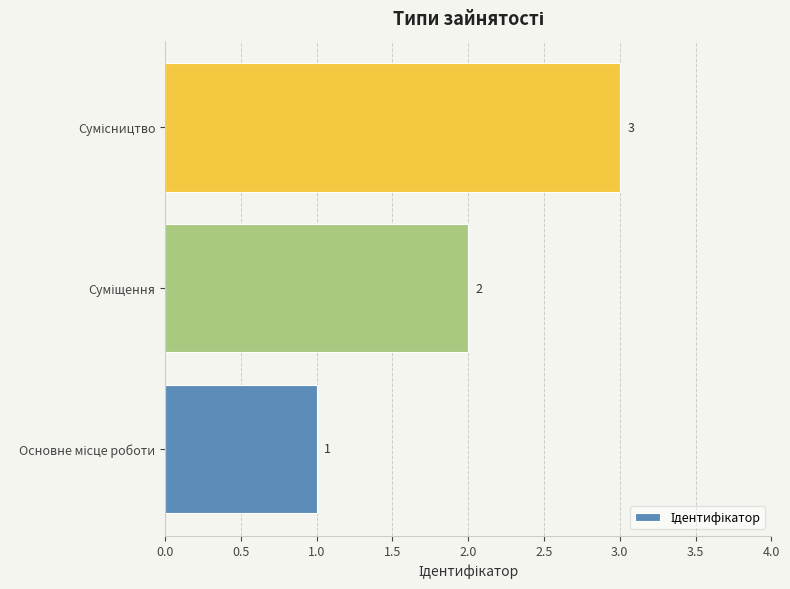

What is the sum of all values?

6